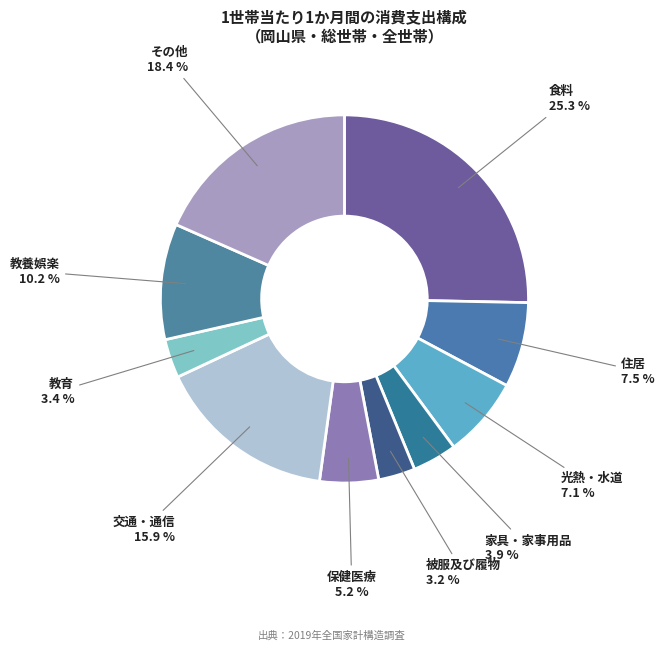

Which category has the smallest portion of the pie?

被服及び履物